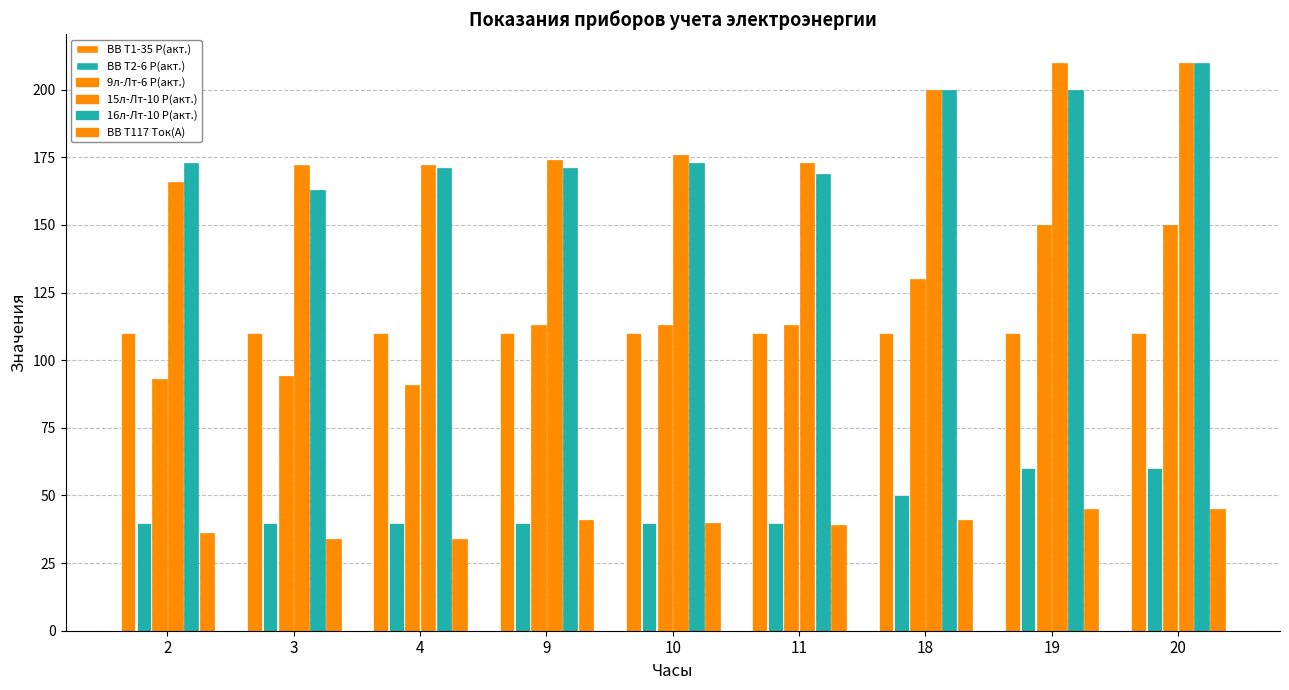

Is it true that 9л-Лт-6 P(акт.) equals 179 at 9?

False